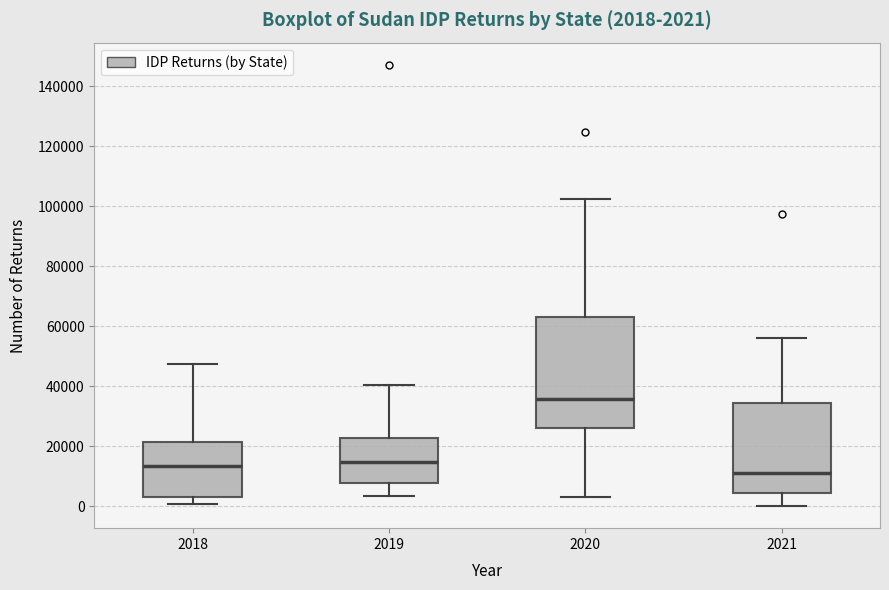

Which box's median line is the lowest?

2021